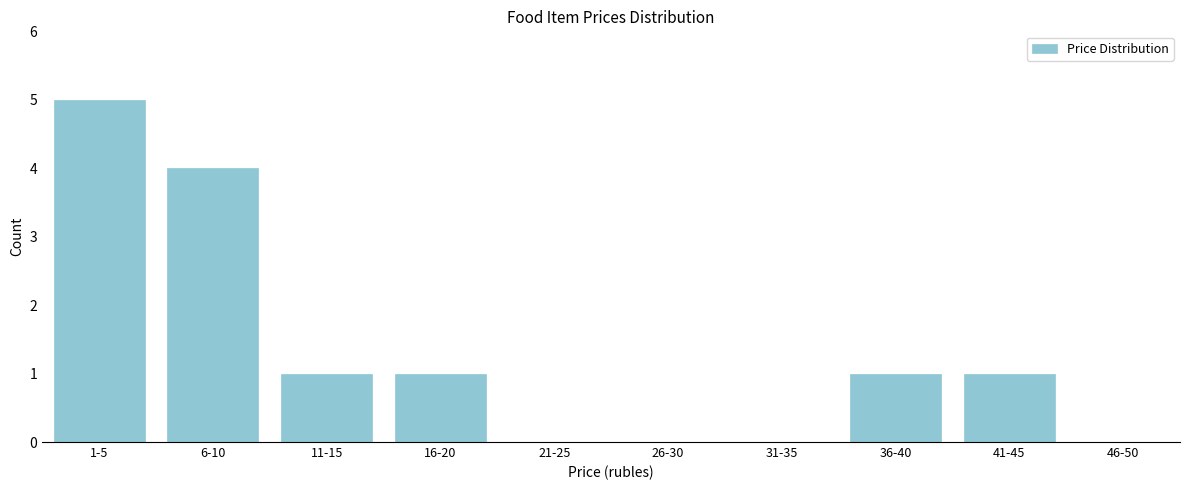

Reading right to left, transcribe all the data shown in this chart.

46-50=0	41-45=1	36-40=1	31-35=0	26-30=0	21-25=0	16-20=1	11-15=1	6-10=4	1-5=5